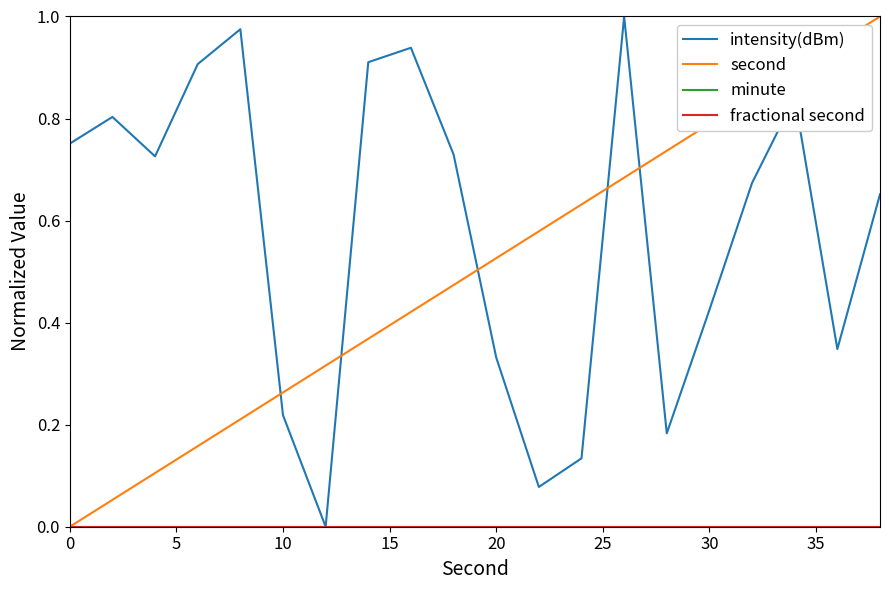

How many lines are shown in the chart?

4